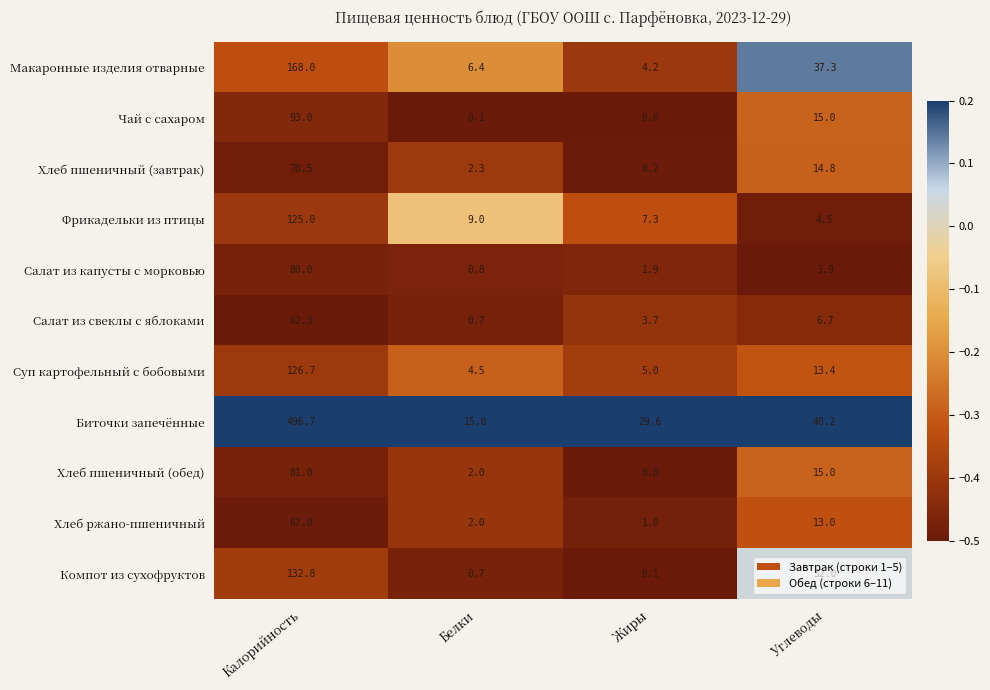

Is the value of Хлеб ржано-пшеничный at Белки greater than the value of Макаронные изделия отварные at Белки?

No